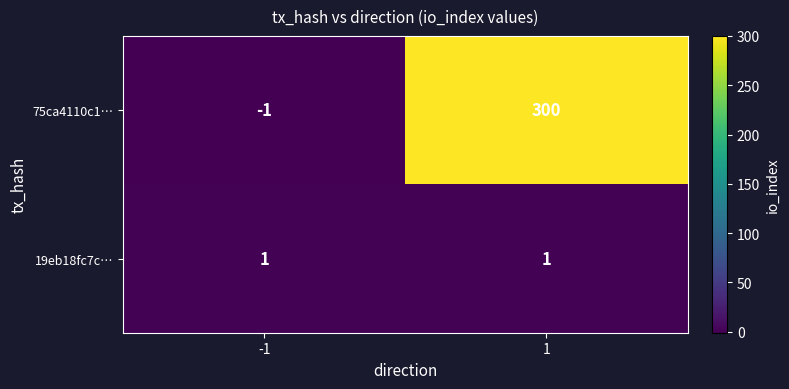

Reading right to left, what are all the values shown in this chart?

75ca4110c1…: 1=300	-1=-1
19eb18fc7c…: 1=1	-1=1